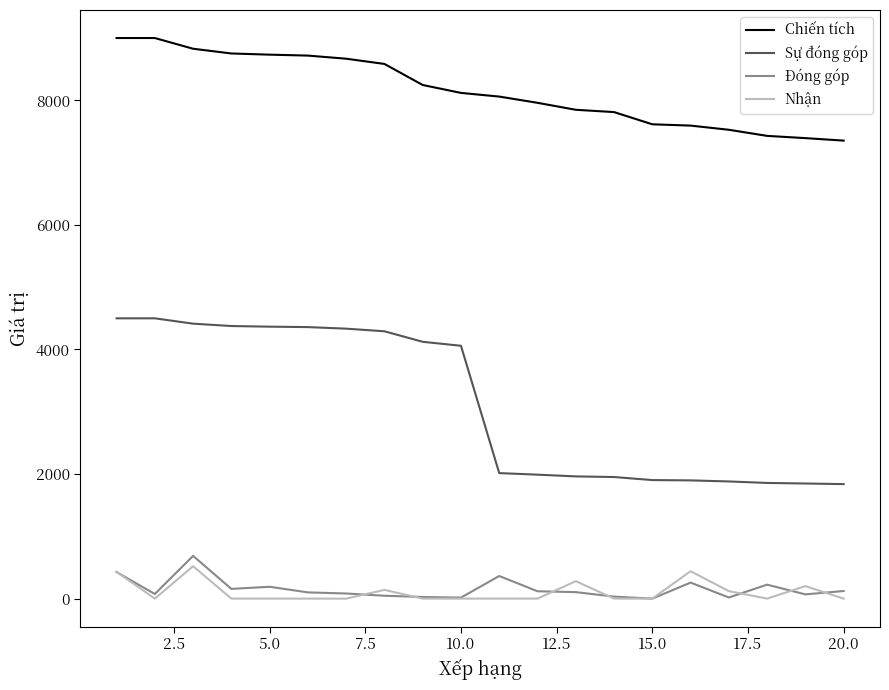

What is the sum of all Chiến tích values?

163238